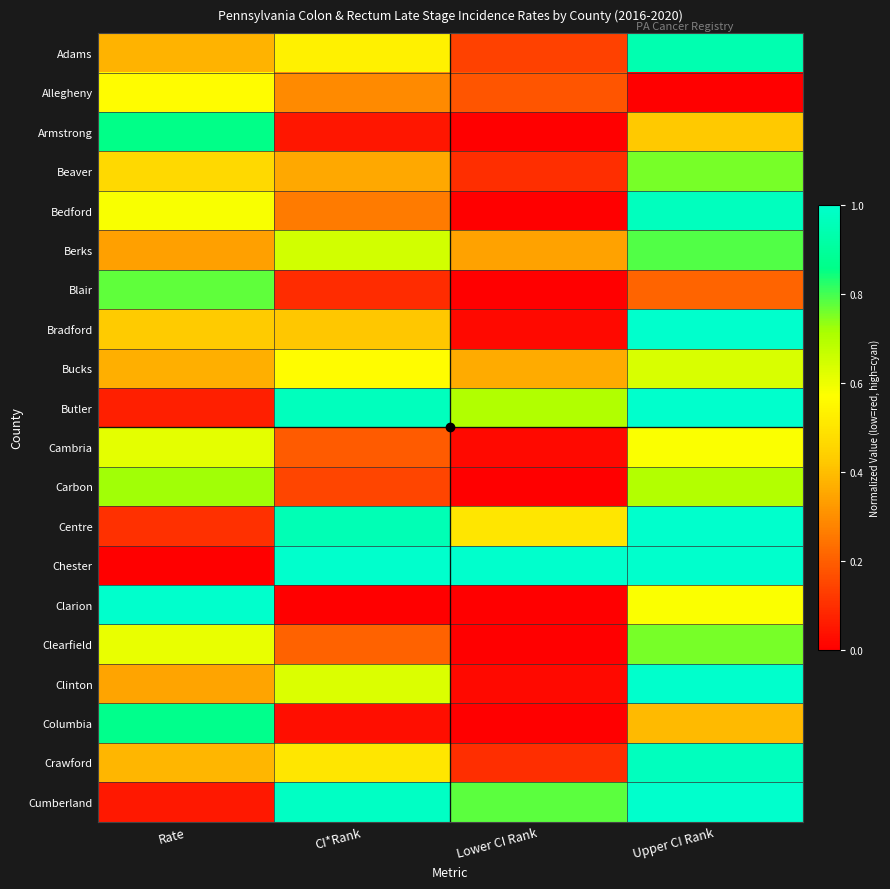

Reading right to left, extract all data points from this chart.

Adams: Upper CI Rank=0.9	Lower CI Rank=0.1	CI*Rank=0.5	Rate=0.4
Allegheny: Upper CI Rank=0.0	Lower CI Rank=0.2	CI*Rank=0.3	Rate=0.6
Armstrong: Upper CI Rank=0.4	Lower CI Rank=0.0	CI*Rank=0.0	Rate=0.9
Beaver: Upper CI Rank=0.8	Lower CI Rank=0.1	CI*Rank=0.4	Rate=0.5
Bedford: Upper CI Rank=1.0	Lower CI Rank=0.0	CI*Rank=0.3	Rate=0.6
Berks: Upper CI Rank=0.8	Lower CI Rank=0.3	CI*Rank=0.6	Rate=0.3
Blair: Upper CI Rank=0.2	Lower CI Rank=0.0	CI*Rank=0.1	Rate=0.8
Bradford: Upper CI Rank=1.0	Lower CI Rank=0.0	CI*Rank=0.4	Rate=0.4
Bucks: Upper CI Rank=0.6	Lower CI Rank=0.4	CI*Rank=0.6	Rate=0.4
Butler: Upper CI Rank=1.0	Lower CI Rank=0.7	CI*Rank=1.0	Rate=0.1
Cambria: Upper CI Rank=0.6	Lower CI Rank=0.0	CI*Rank=0.2	Rate=0.6
Carbon: Upper CI Rank=0.7	Lower CI Rank=0.0	CI*Rank=0.1	Rate=0.7
Centre: Upper CI Rank=1.0	Lower CI Rank=0.5	CI*Rank=1.0	Rate=0.1
Chester: Upper CI Rank=1.0	Lower CI Rank=1.0	CI*Rank=1.0	Rate=0.0
Clarion: Upper CI Rank=0.6	Lower CI Rank=0.0	CI*Rank=0.0	Rate=1.0
Clearfield: Upper CI Rank=0.8	Lower CI Rank=0.0	CI*Rank=0.2	Rate=0.6
Clinton: Upper CI Rank=1.0	Lower CI Rank=0.0	CI*Rank=0.6	Rate=0.3
Columbia: Upper CI Rank=0.4	Lower CI Rank=0.0	CI*Rank=0.0	Rate=0.9
Crawford: Upper CI Rank=1.0	Lower CI Rank=0.1	CI*Rank=0.5	Rate=0.4
Cumberland: Upper CI Rank=1.0	Lower CI Rank=0.8	CI*Rank=1.0	Rate=0.1